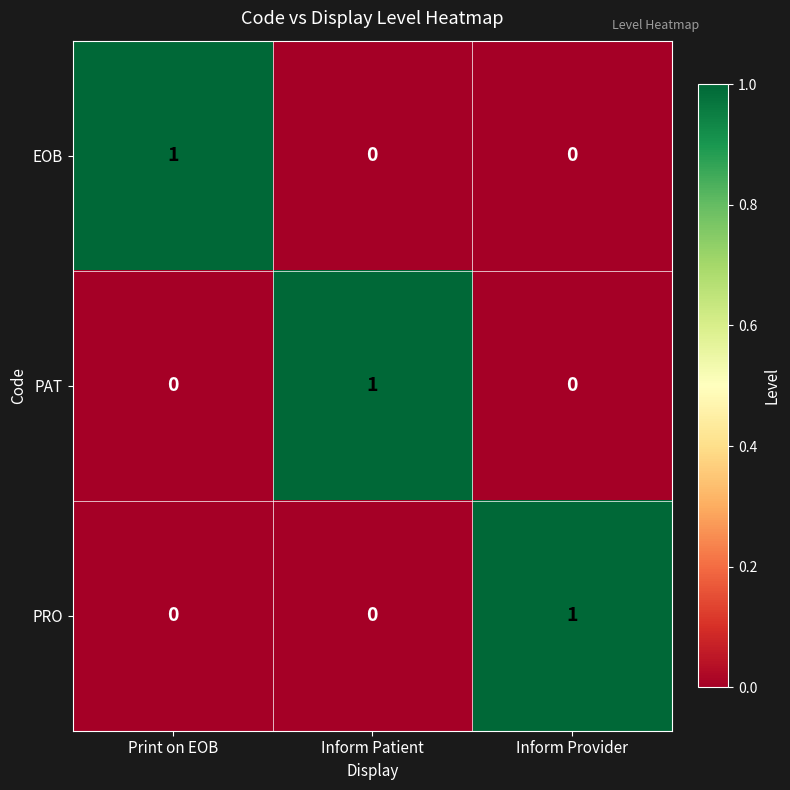

At how many categories does at least one series exceed 0?

3